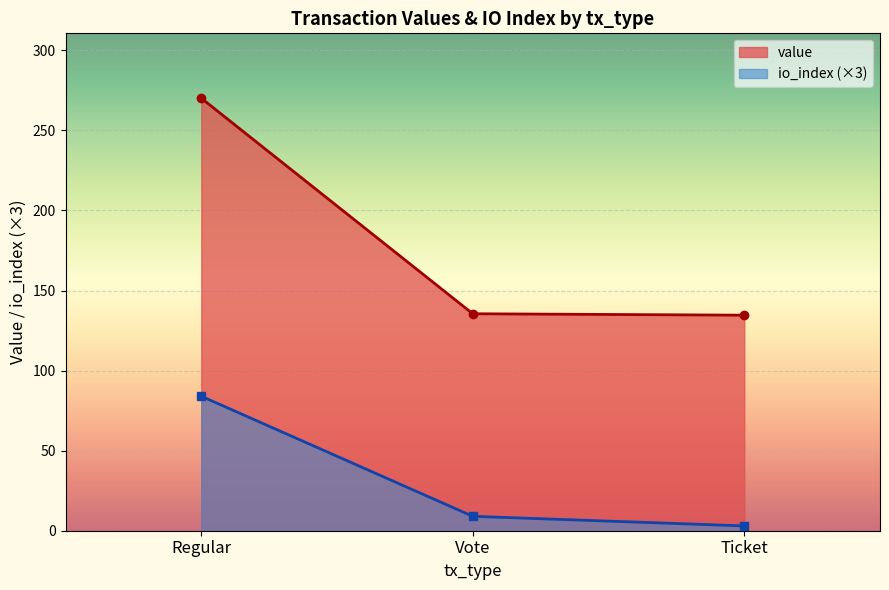

What is the difference between the highest and lowest values at Regular?

186.1